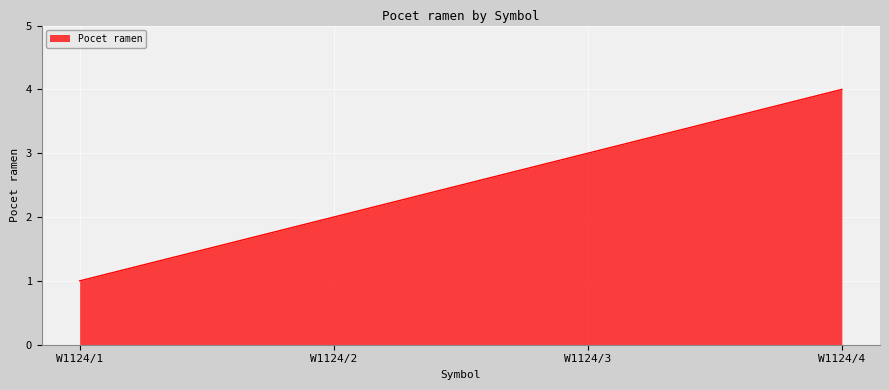

What value does the data have at W1124/4?

4